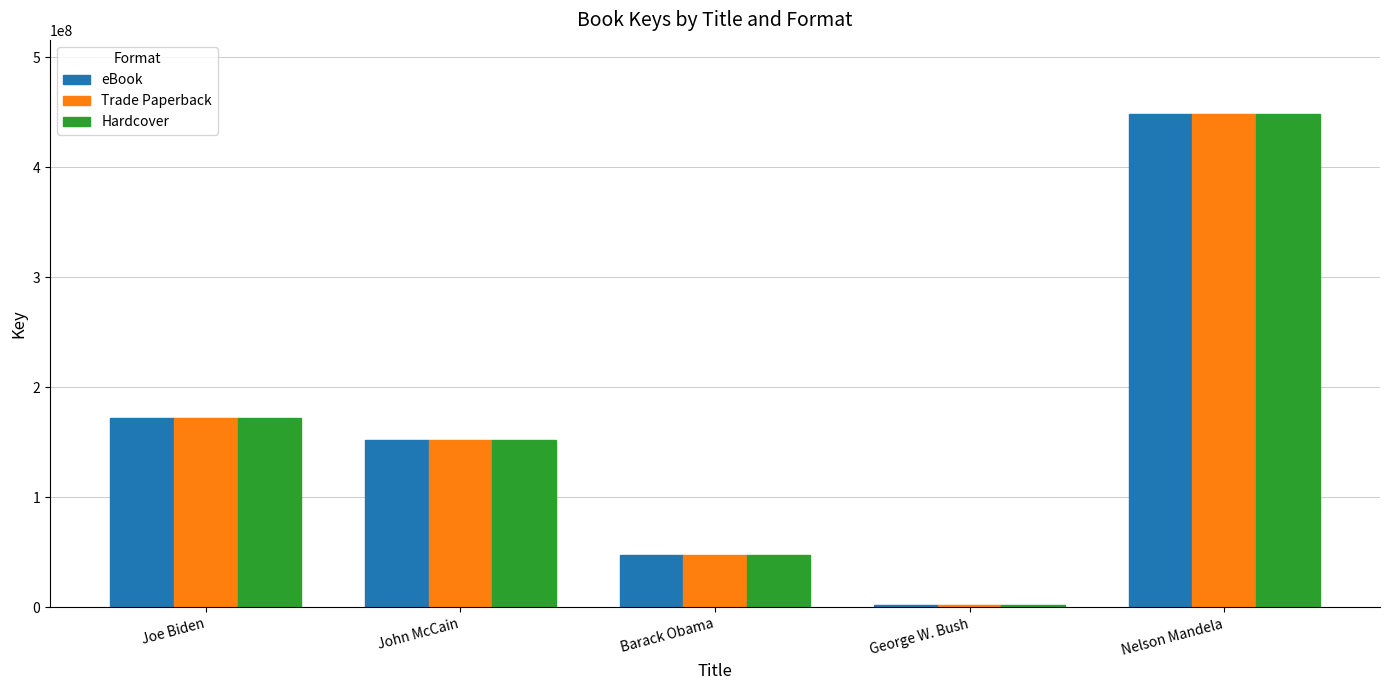

List the labels in order of Trade Paperback value, smallest first.

George W. Bush, Barack Obama, John McCain, Joe Biden, Nelson Mandela